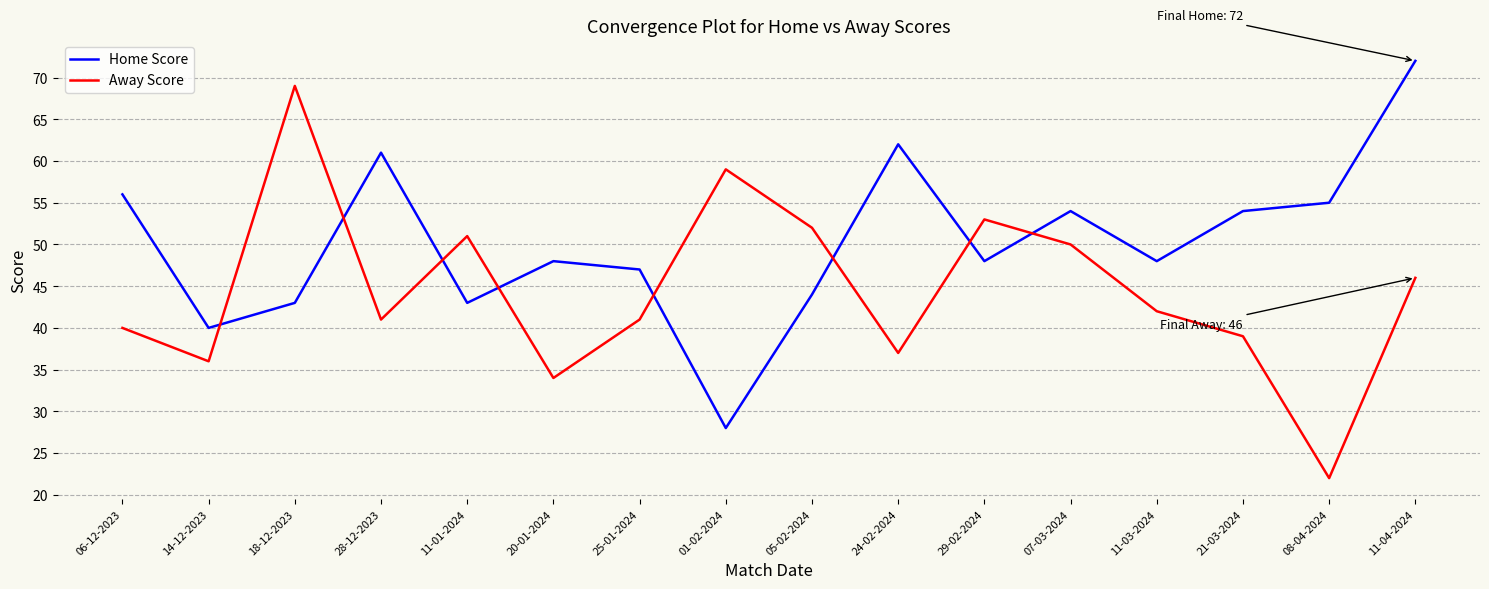

Reading right to left, list all the values displayed in this chart.

Home Score: 72	55	54	48	54	48	62	44	28	47	48	43	61	43	40	56
Away Score: 46	22	39	42	50	53	37	52	59	41	34	51	41	69	36	40